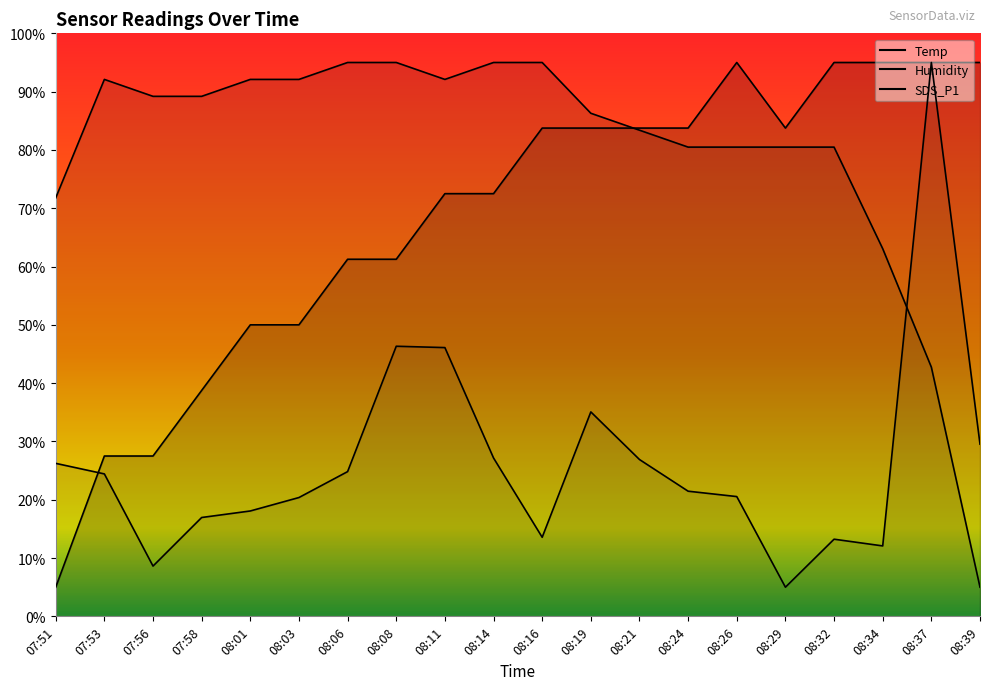

What is the value of the Temp point at the 20th from the left?

95.0